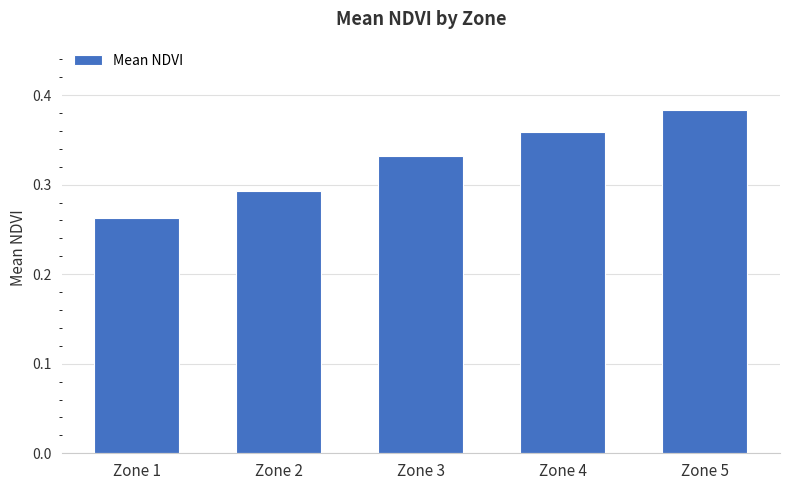

What is the sum of the values at Zone 2 and Zone 1?

0.6